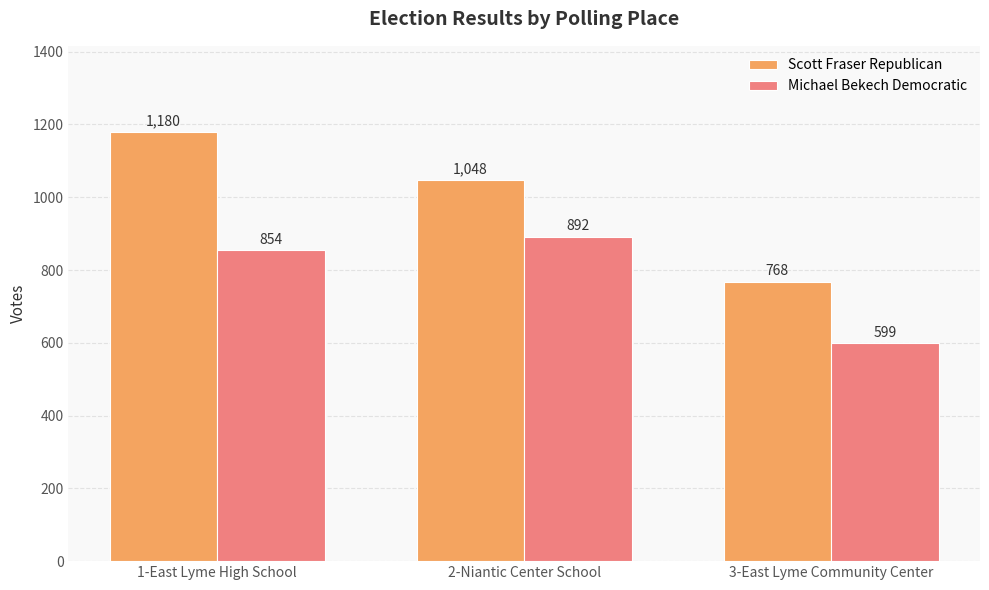

Reading right to left, transcribe all the data shown in this chart.

Scott Fraser Republican: 3-East Lyme Community Center=768	2-Niantic Center School=1048	1-East Lyme High School=1180
Michael Bekech Democratic: 3-East Lyme Community Center=599	2-Niantic Center School=892	1-East Lyme High School=854